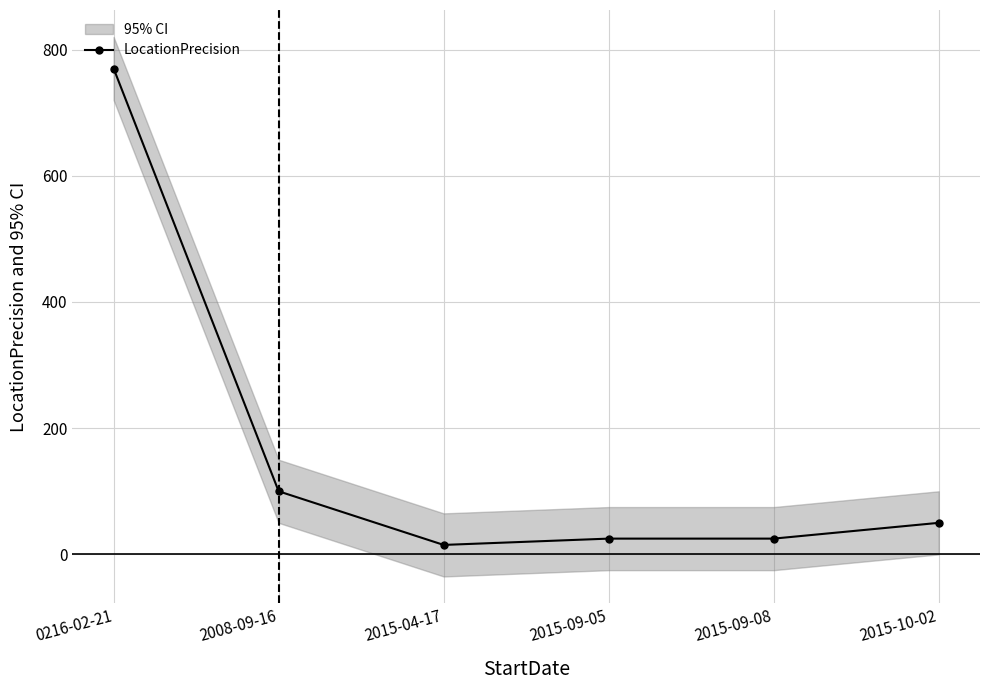

What is the difference between the second highest and second lowest values?

75